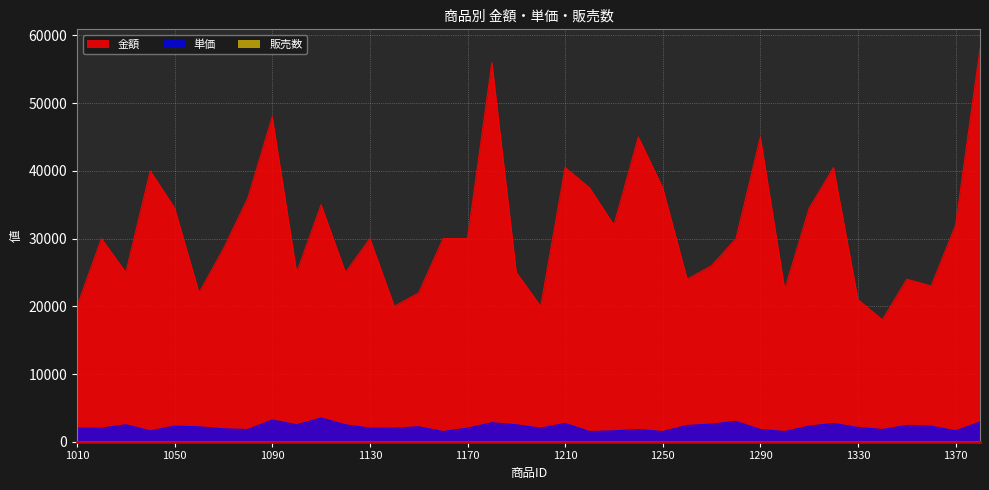

Reading left to right, what are all the values shown in this chart?

金額: 1010=20000	1020=30000	1030=25000	1040=40000	1050=34500	1060=22000	1070=28500	1080=36000	1090=48000	1100=25000	1110=35000	1120=25000	1130=30000	1140=20000	1150=22000	1160=30000	1170=30000	1180=56000	1190=25000	1200=20000	1210=40500	1220=37500	1230=32000	1240=45000	1250=37500	1260=24000	1270=26000	1280=30000	1290=45000	1300=22500	1310=34500	1320=40500	1330=21000	1340=18000	1350=24000	1360=23000	1370=32000	1380=58000
単価: 1010=2000	1020=2000	1030=2500	1040=1600	1050=2300	1060=2200	1070=1900	1080=1800	1090=3200	1100=2500	1110=3500	1120=2500	1130=2000	1140=2000	1150=2200	1160=1500	1170=2000	1180=2800	1190=2500	1200=2000	1210=2700	1220=1500	1230=1600	1240=1800	1250=1500	1260=2400	1270=2600	1280=3000	1290=1800	1300=1500	1310=2300	1320=2700	1330=2100	1340=1800	1350=2400	1360=2300	1370=1600	1380=2900
販売数: 1010=10	1020=15	1030=10	1040=25	1050=15	1060=10	1070=15	1080=20	1090=15	1100=10	1110=10	1120=10	1130=15	1140=10	1150=10	1160=20	1170=15	1180=20	1190=10	1200=10	1210=15	1220=25	1230=20	1240=25	1250=25	1260=10	1270=10	1280=10	1290=25	1300=15	1310=15	1320=15	1330=10	1340=10	1350=10	1360=10	1370=20	1380=20